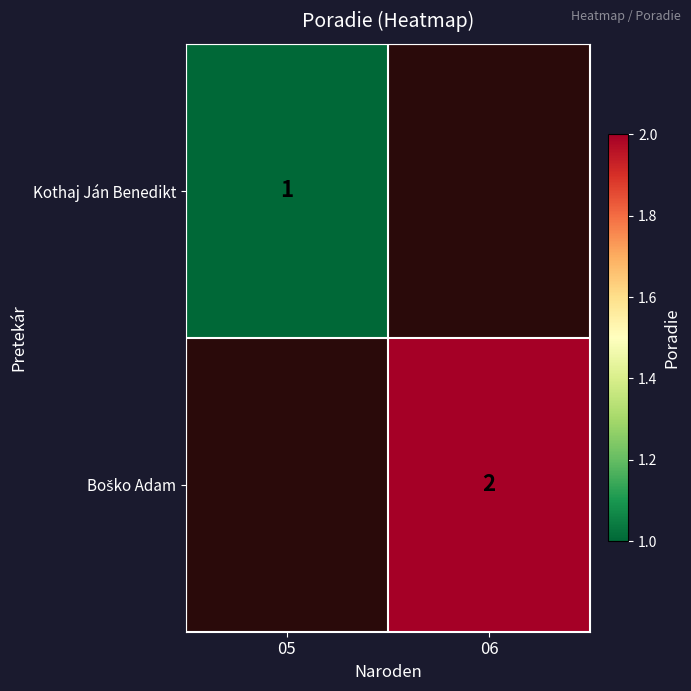

At 05, list the series in order from largest to smallest.

Kothaj Ján Benedikt, Boško Adam